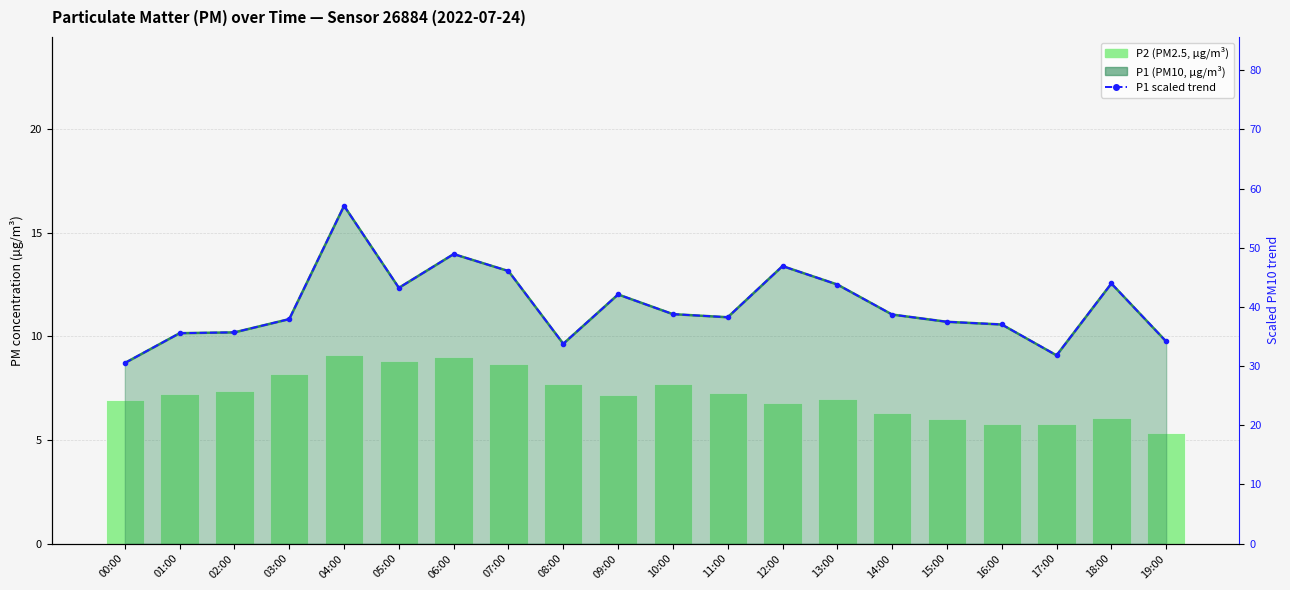

Which series changed the most between 18:00 and 19:00?

P1 scaled trend